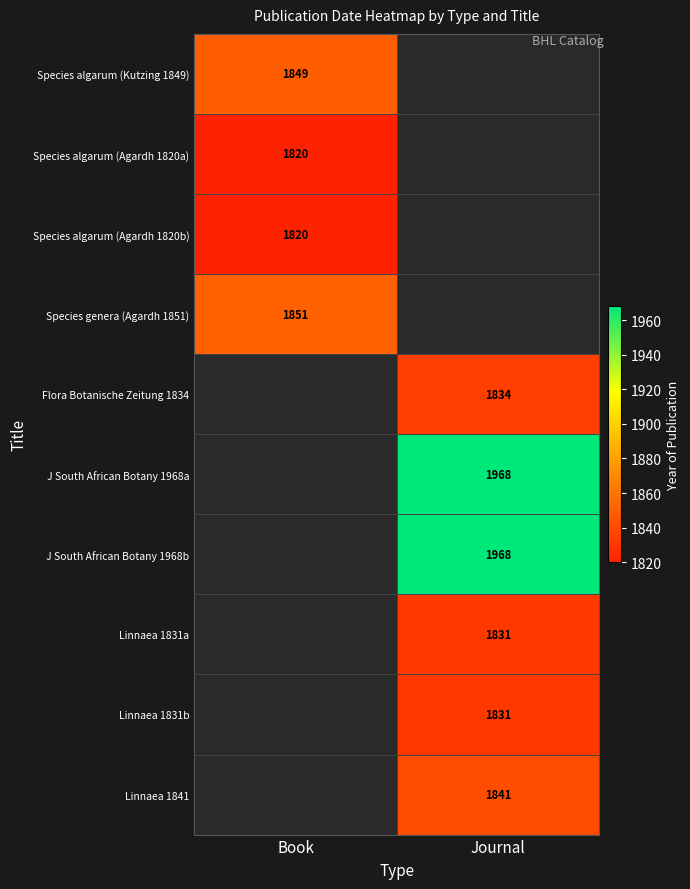

Which category has the lowest value across all series?

Book